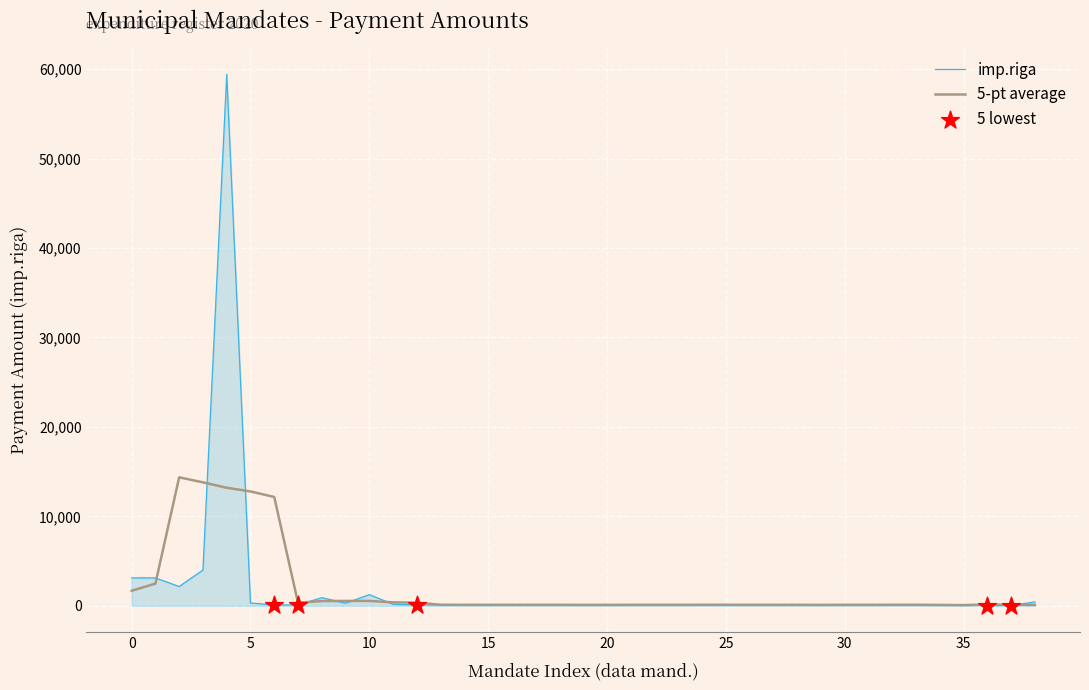

Which series has the widest spread of values?

imp.riga